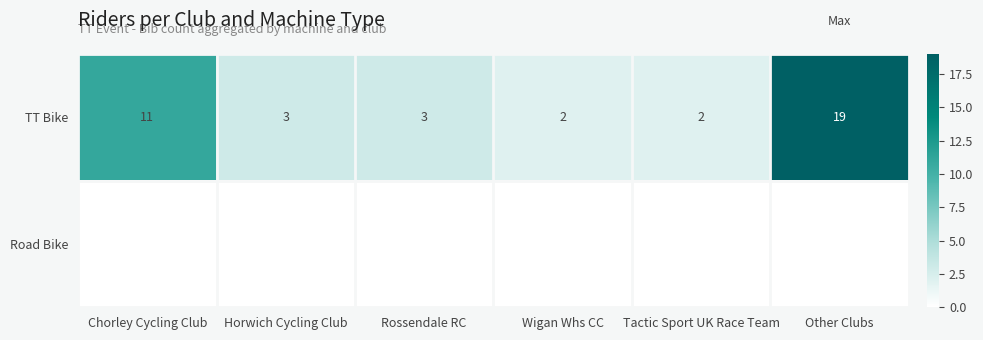

At which label does TT Bike first exceed 3?

Chorley Cycling Club